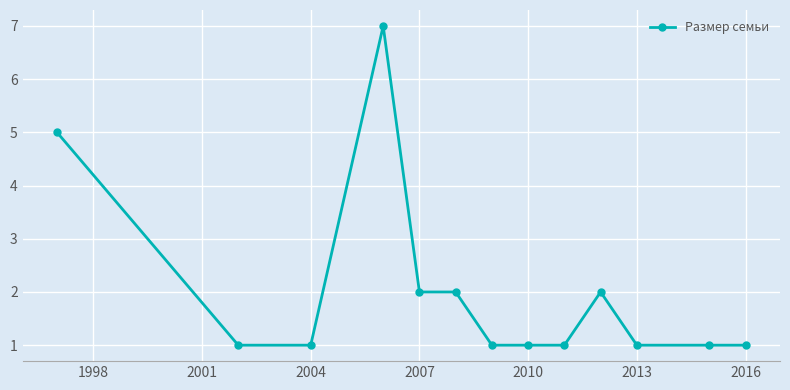

True or false: the data has more than 0 interior local peaks.

True